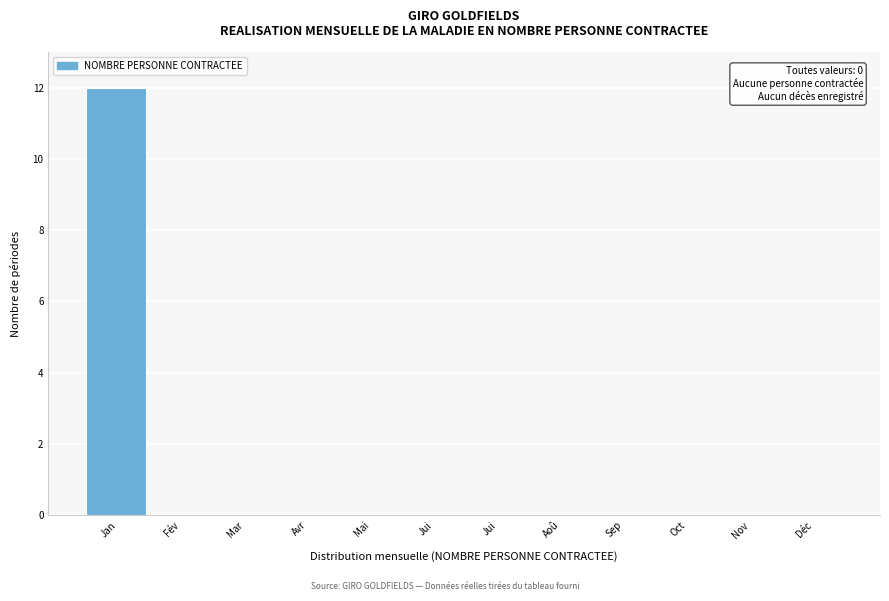

How many data points does each series have?

12